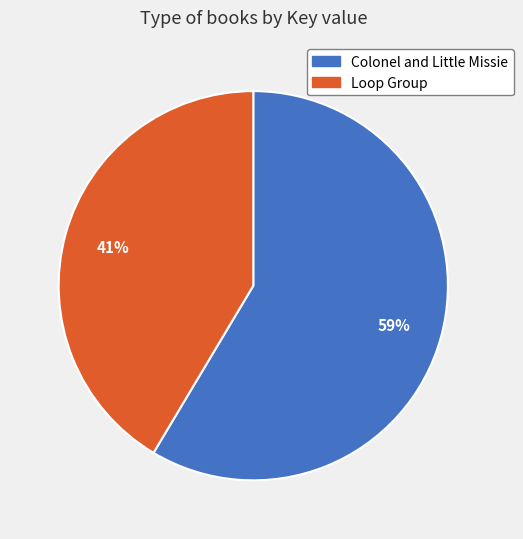

Is the sum of Loop Group and Colonel and Little Missie greater than half?

Yes